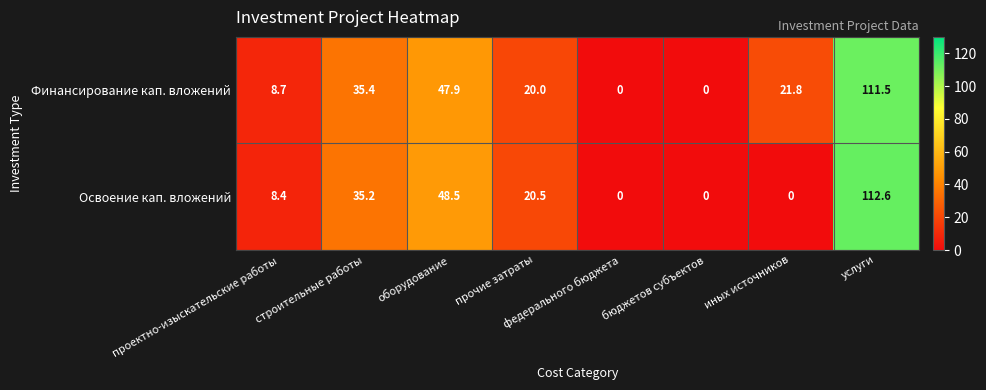

Count the number of data series in this chart.

2